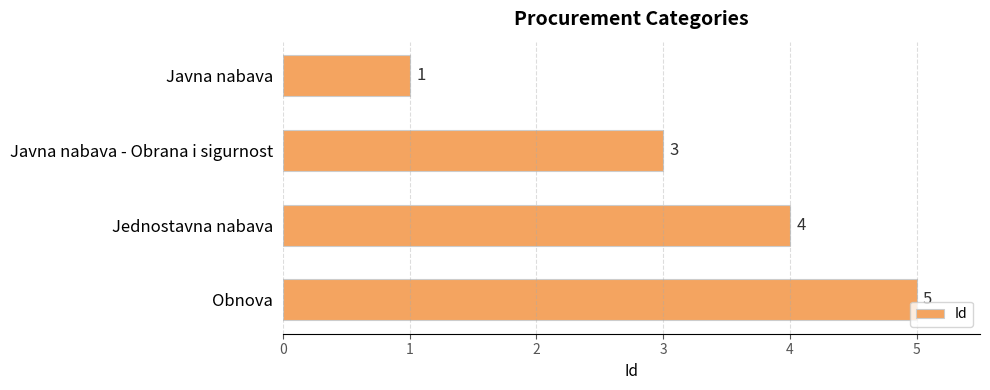

What is the minimum value shown in the chart?

1